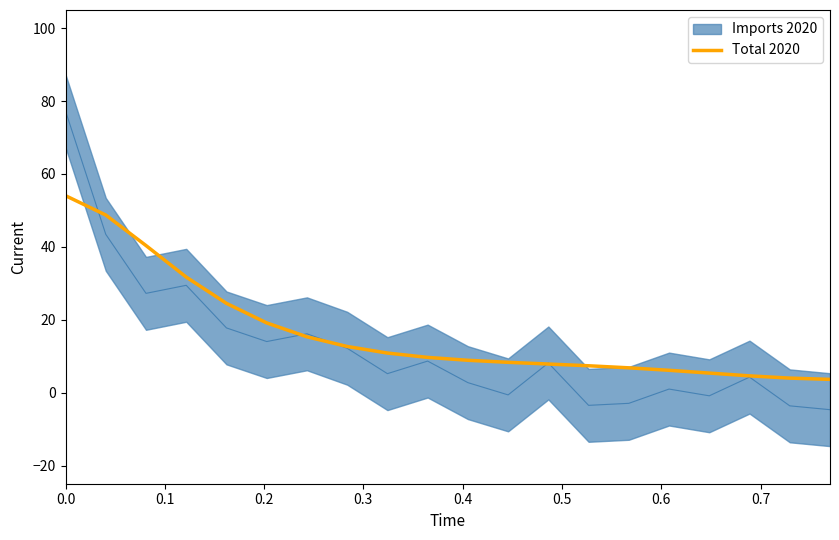

What is the maximum value for Total 2020?

54.0